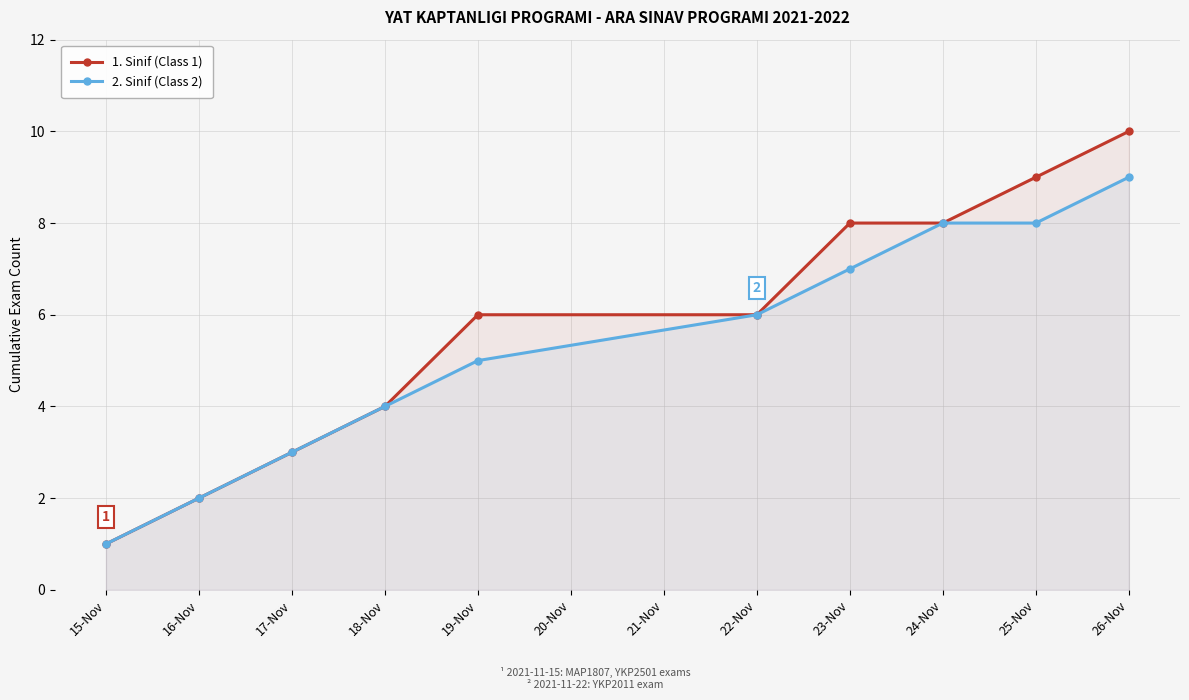

How many series are shown in this chart?

2